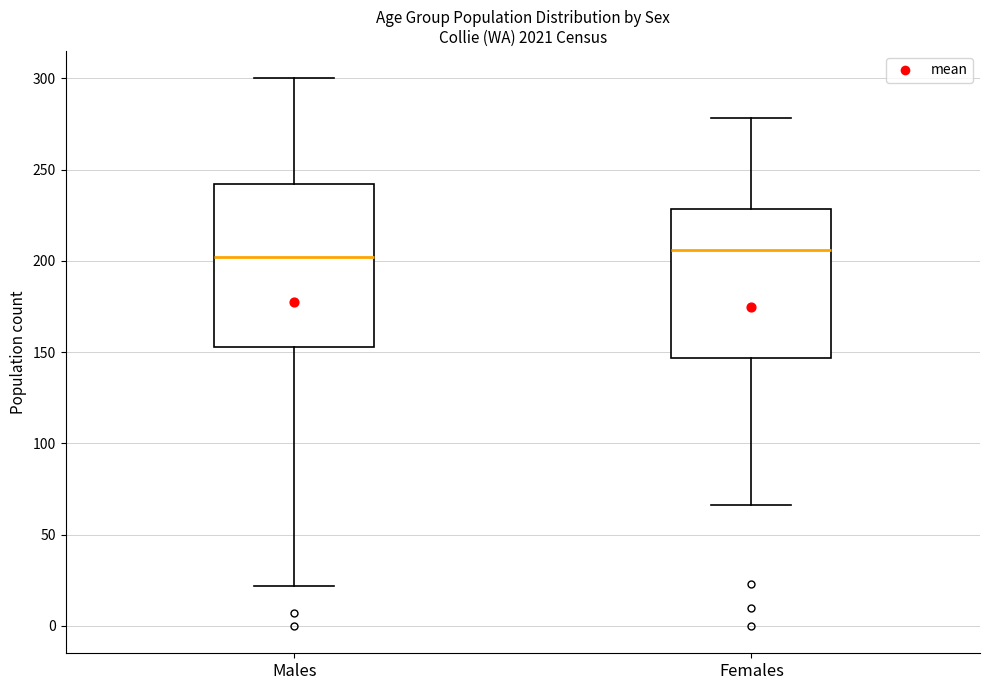

Where does the median line of the box for Males sit on the y-axis? The values are not printed on the chart, so give them approximately, as read against the axis.

200